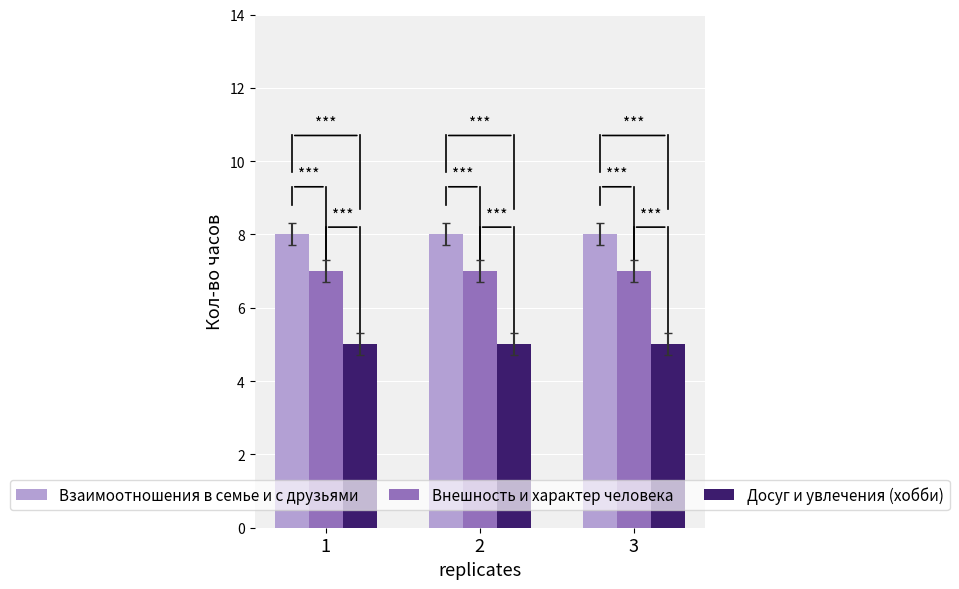

What is the smallest value displayed?

5